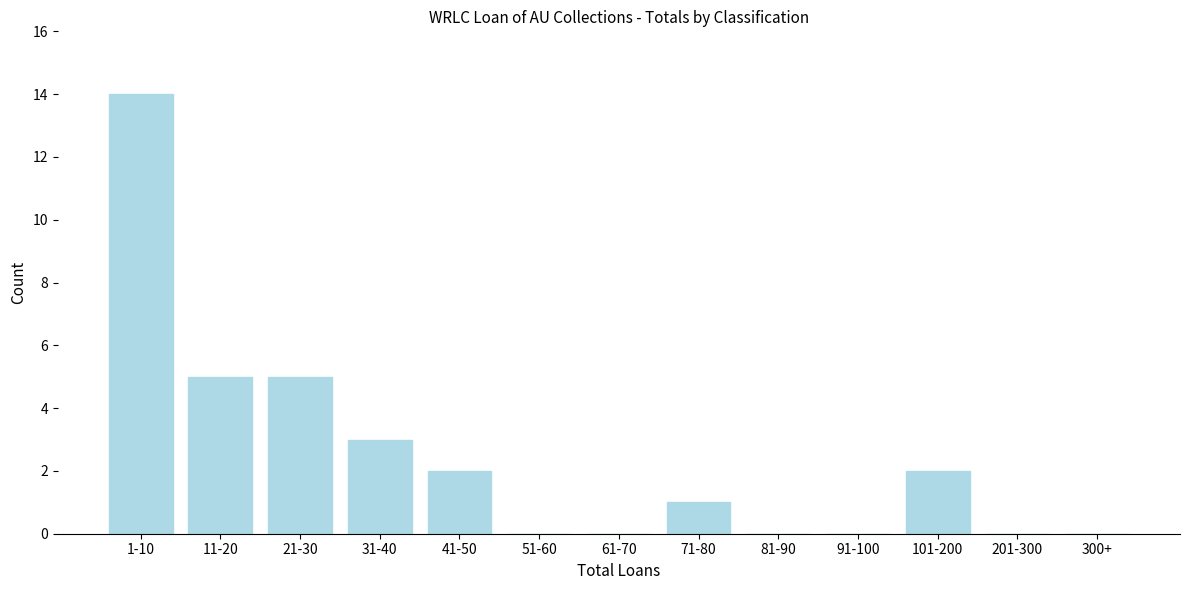

Reading left to right, list all the values displayed in this chart.

1-10=14	11-20=5	21-30=5	31-40=3	41-50=2	51-60=0	61-70=0	71-80=1	81-90=0	91-100=0	101-200=2	201-300=0	300+=0